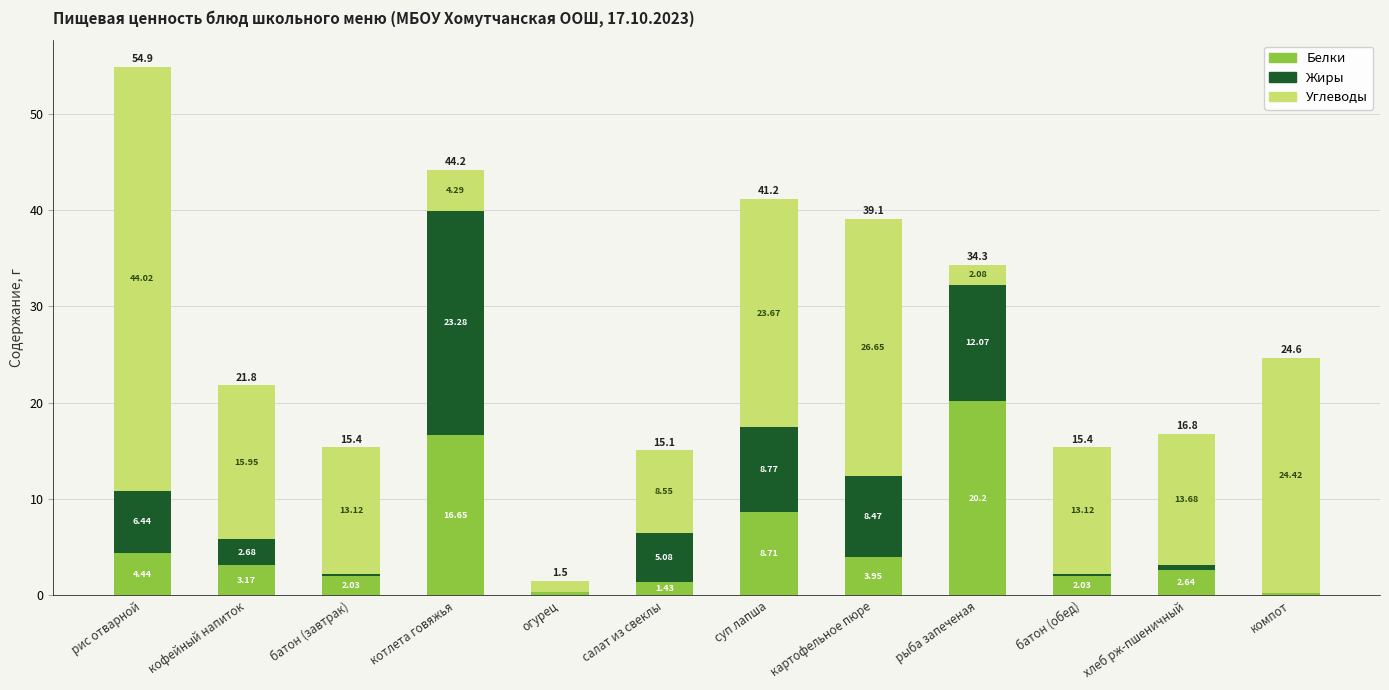

At which label does Белки reach its peak?

рыба запеченая